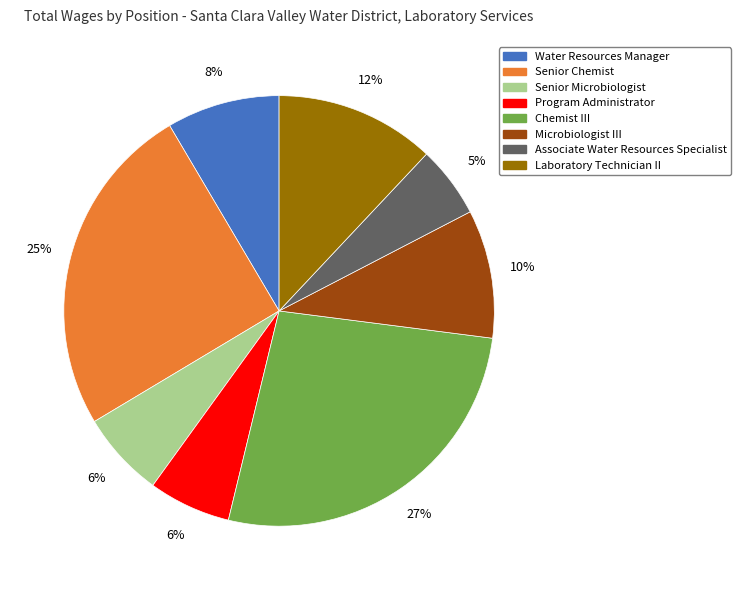

Is Associate Water Resources Specialist the majority of the pie?

No